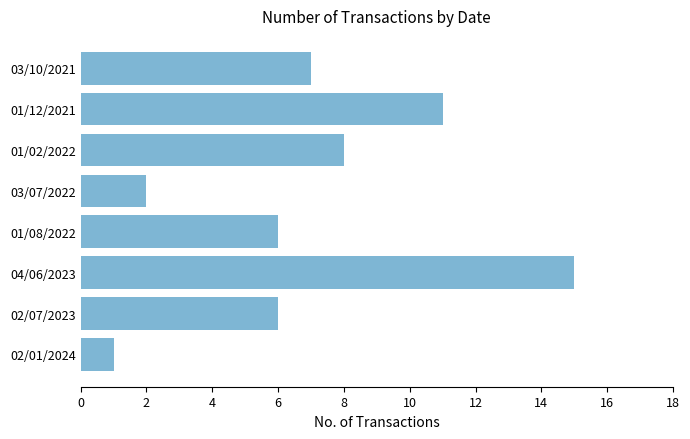

Which label corresponds to the largest value in the chart?

04/06/2023